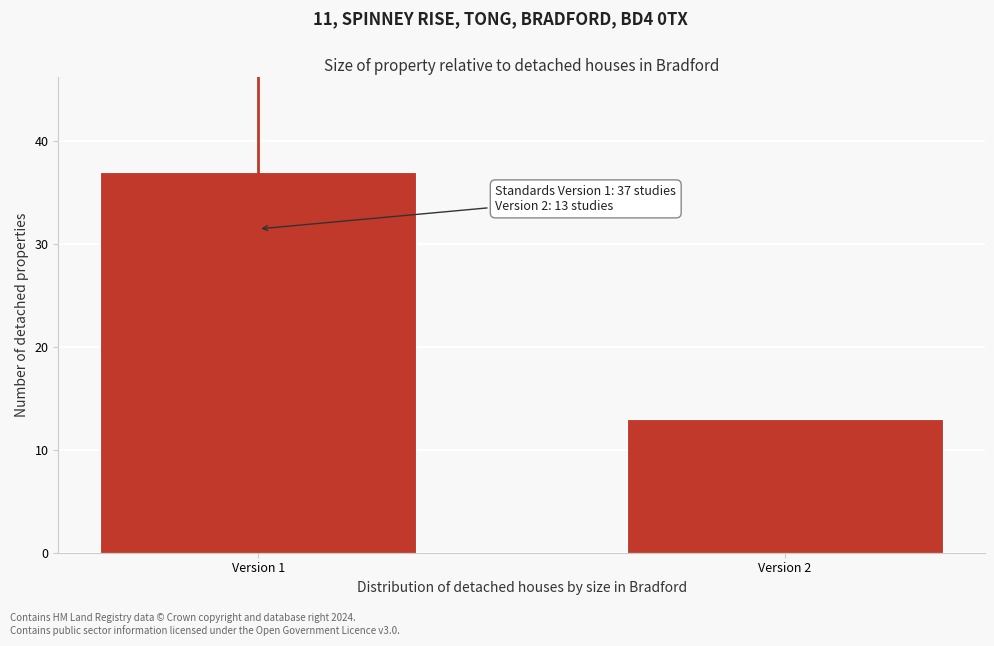

Reading left to right, transcribe all the data shown in this chart.

37	13